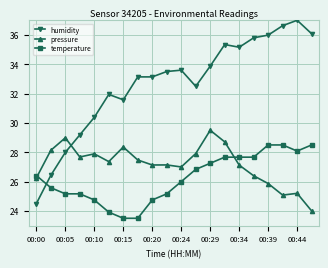

What is the greatest value displayed?

37.0